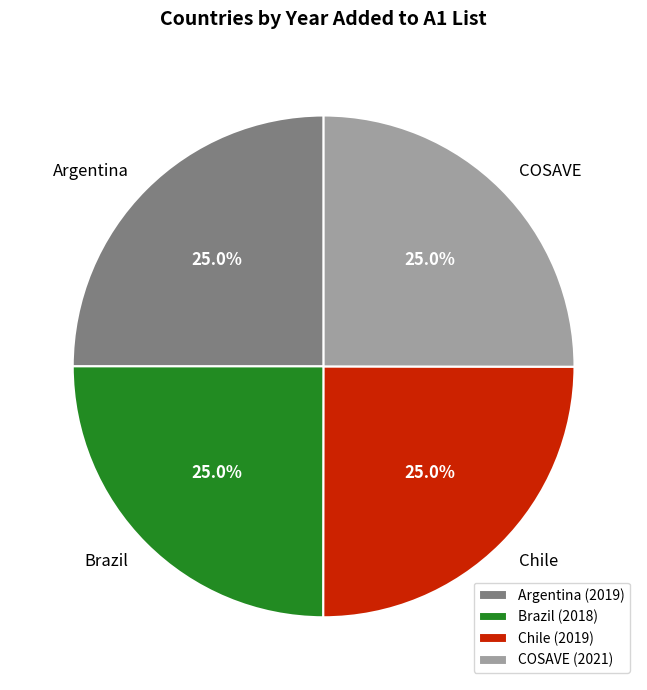

How much of the chart is everything except COSAVE?

75.0%